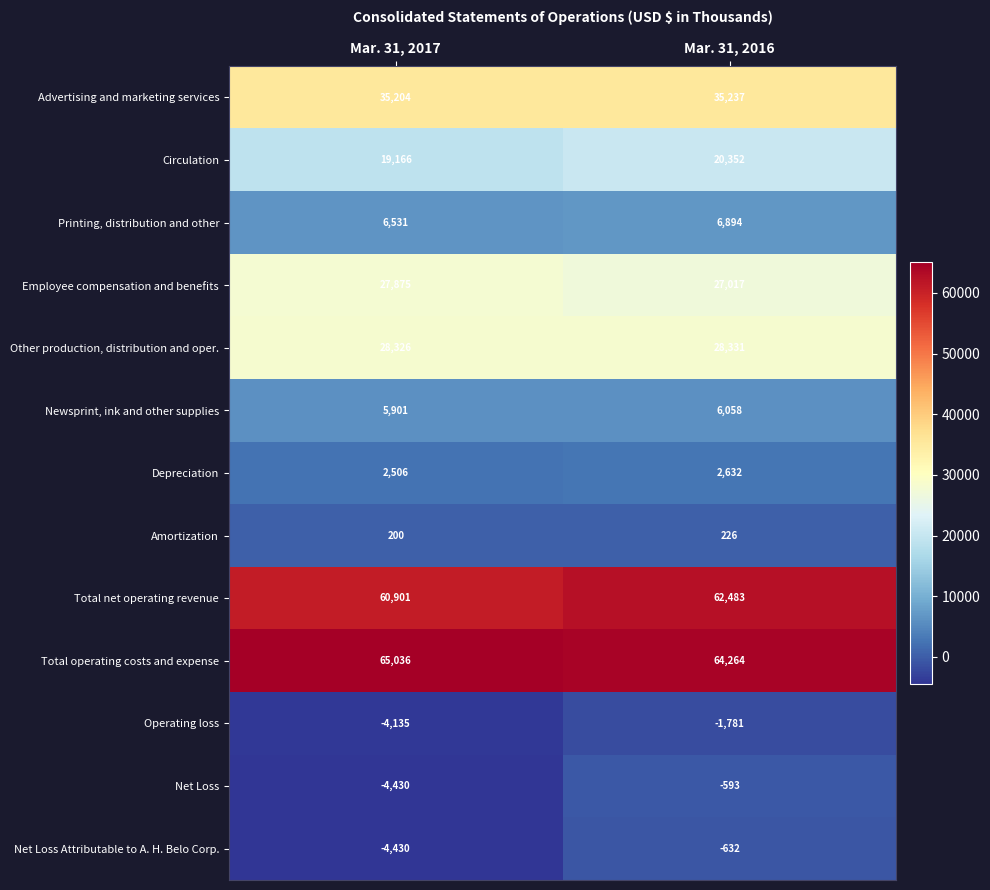

What is the maximum value shown in the chart?

65036